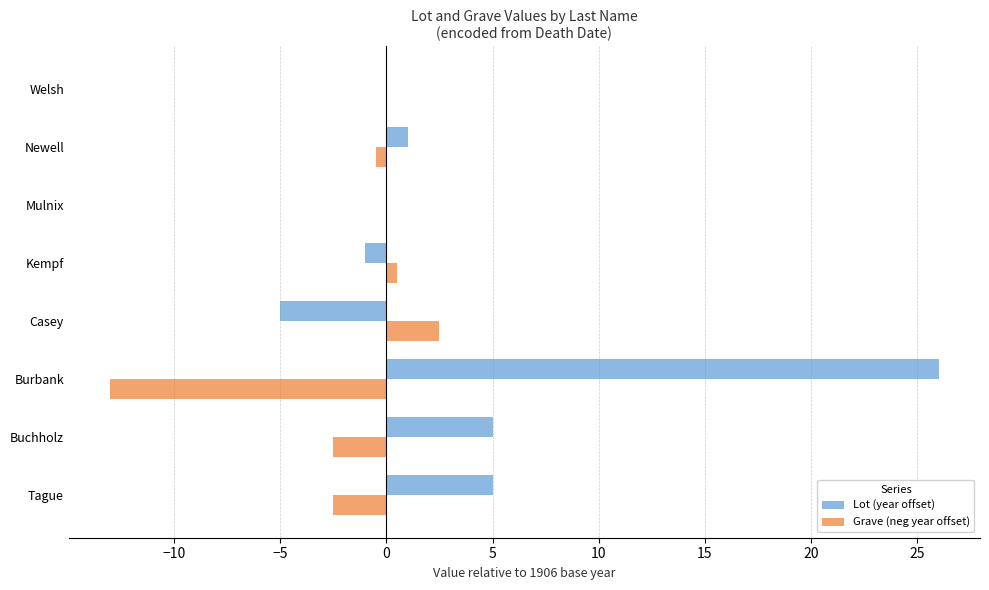

Is the value of Lot (year offset) at Casey greater than the value of Grave (neg year offset) at Newell?

No